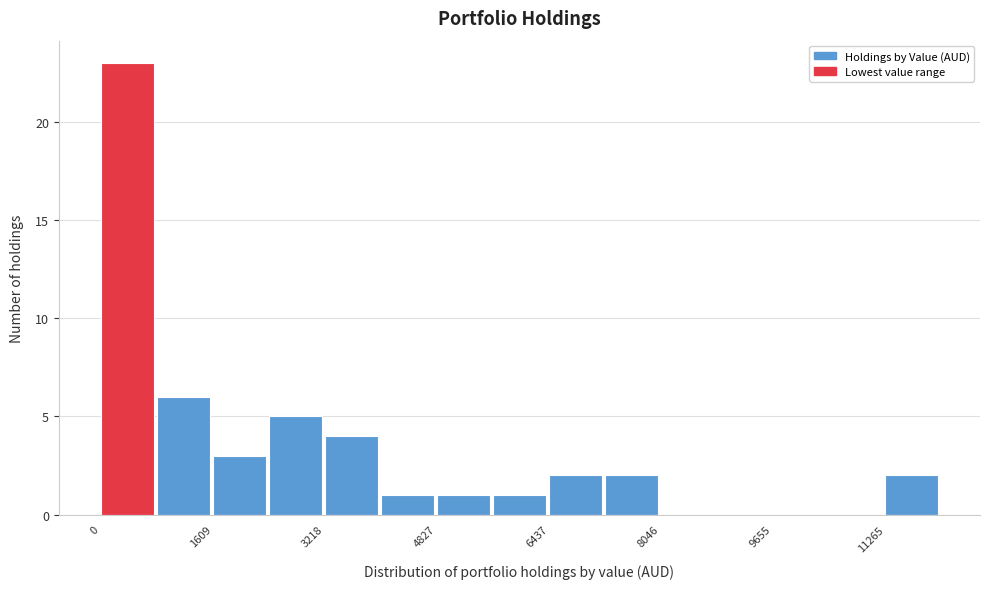

Reading left to right, transcribe this chart: for each bar, give the range it covers on the x-axis and its height. Neither the bar edges nor the heights are printed on the chart, so give them approximately, as read against the axes.

0 to 800: 23
800 to 1600: 6
1600 to 2400: 3
2400 to 3200: 5
3200 to 4000: 4
4000 to 4800: 1
4800 to 5600: 1
5600 to 6400: 1
6400 to 7200: 2
7200 to 8000: 2
8000 to 8800: 0
8800 to 9600: 0
9600 to 10400: 0
10400 to 11200: 0
11200 to 12000: 2